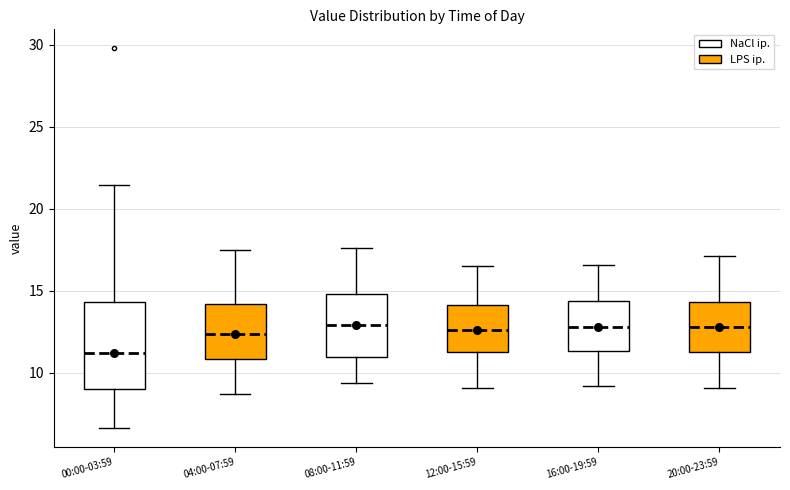

Where is the lower edge of the box for 20:00-23:59 on the y-axis? The values are not printed on the chart, so give them approximately, as read against the axis.

11.5